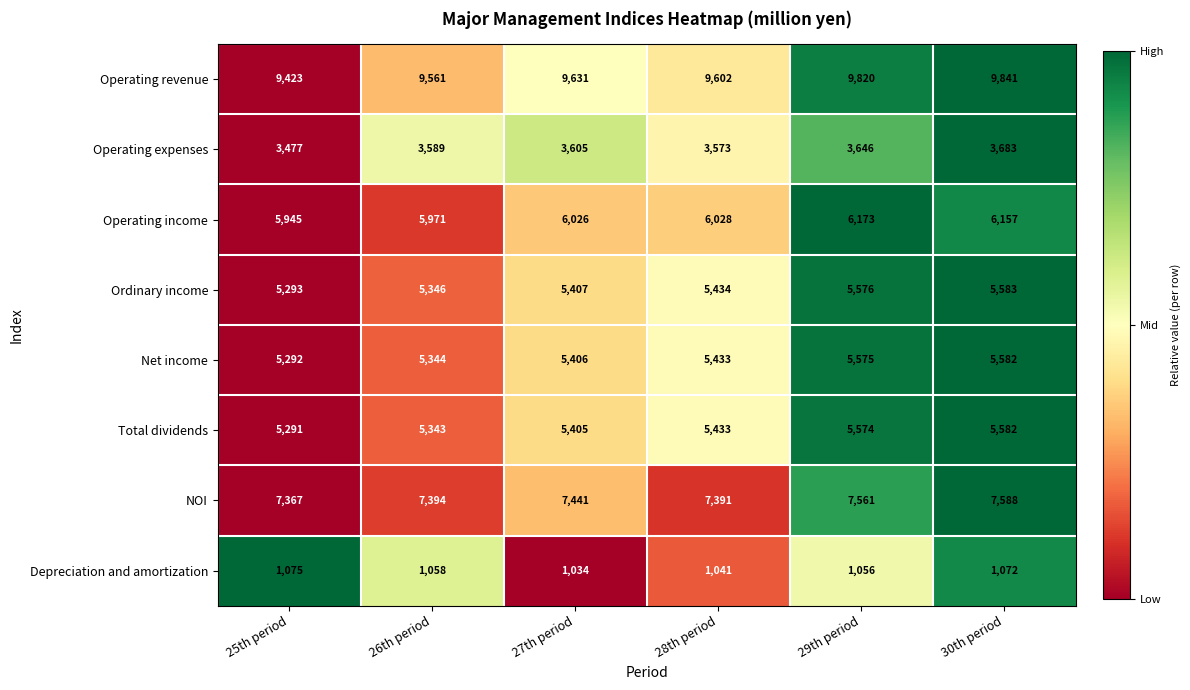

At which label is Net income closest to 5437?

28th period